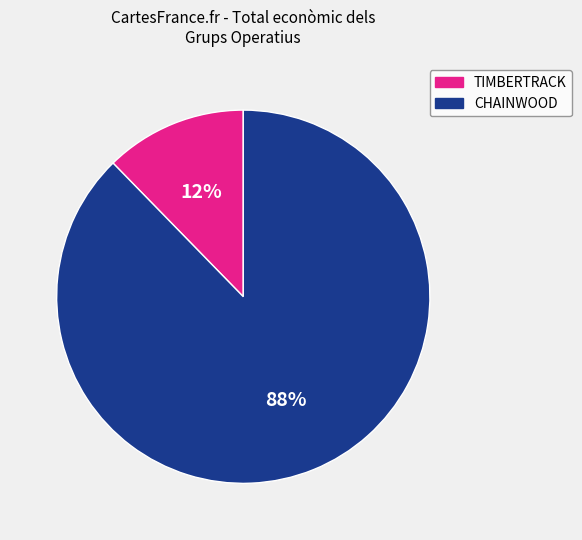

What is the smallest slice in the pie chart?

TIMBERTRACK